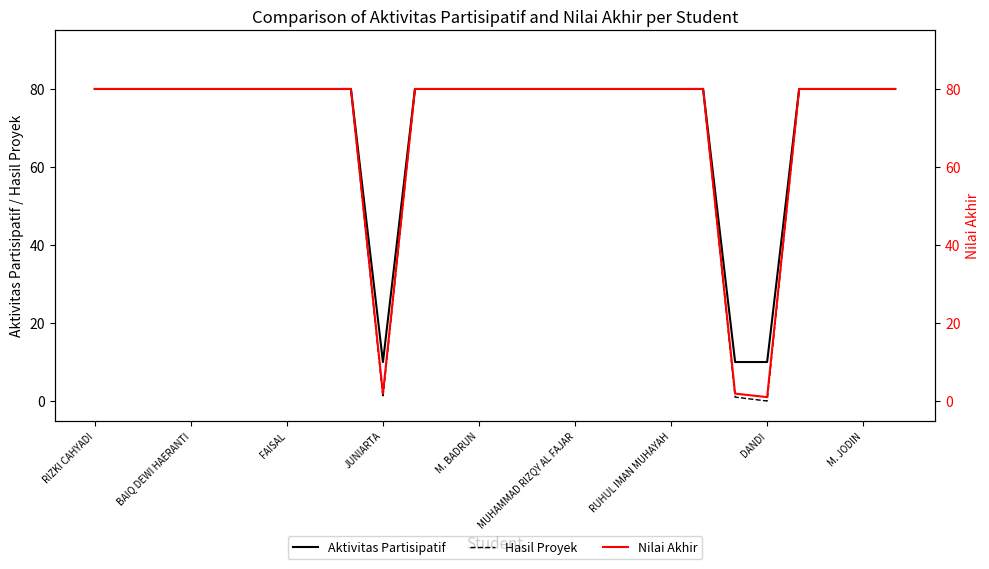

Which series has the largest total across all categories?

Aktivitas Partisipatif